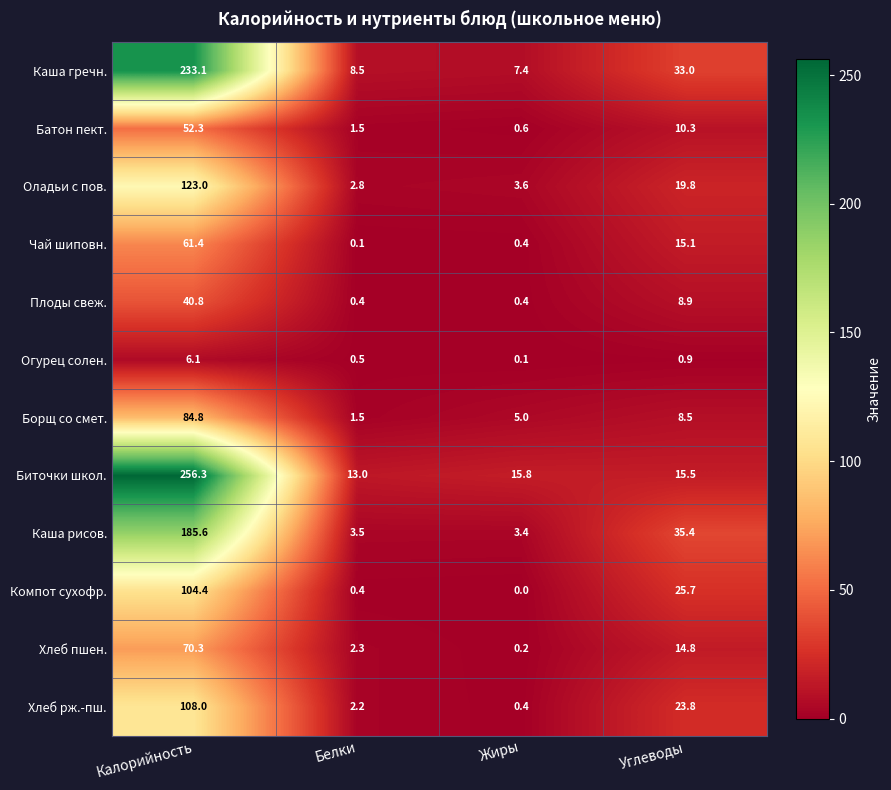

What is the difference between the second highest and second lowest values in the Хлеб рж.-пш. series?

21.6